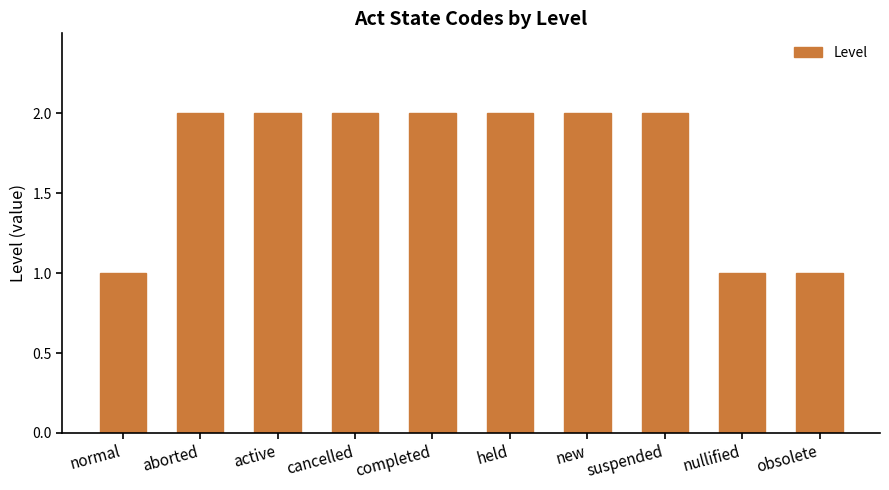

What is the change in value from normal to aborted?

+1